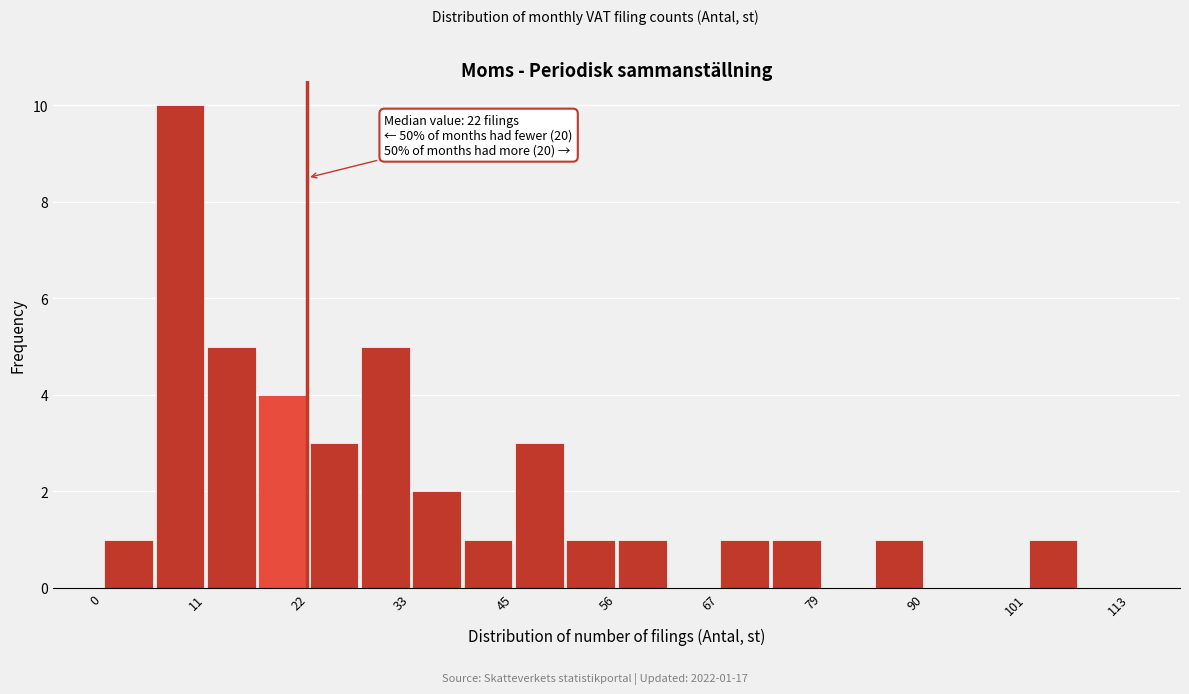

Around what value on the x-axis is the tallest bar? Give the approximate position of its centre, as read against the axis.

8